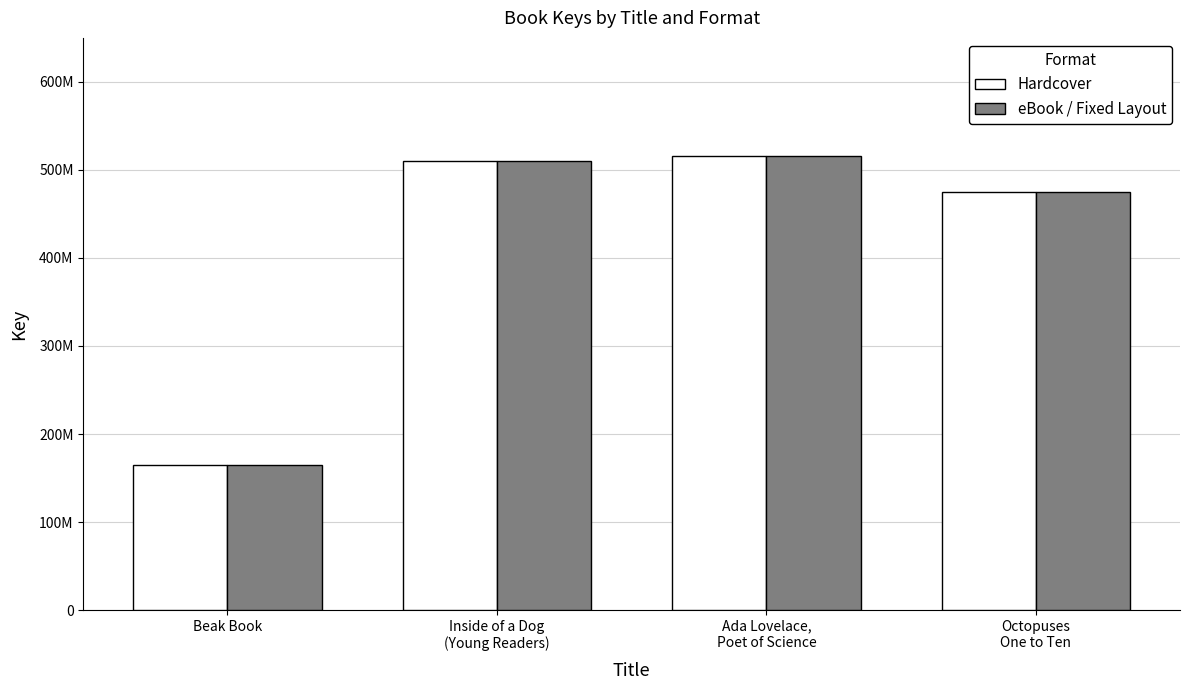

Does the chart contain any negative values?

No